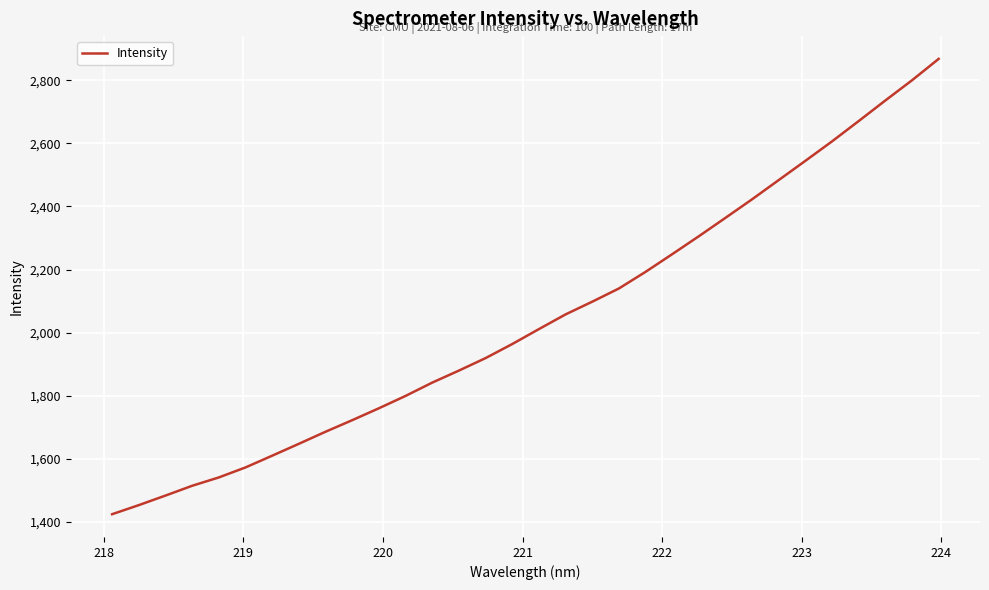

What is the smallest value displayed?

1425.1